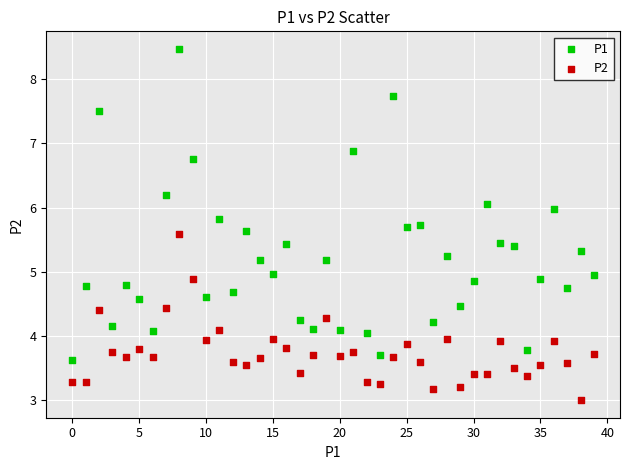

Which series contains the highest Y value?

P1